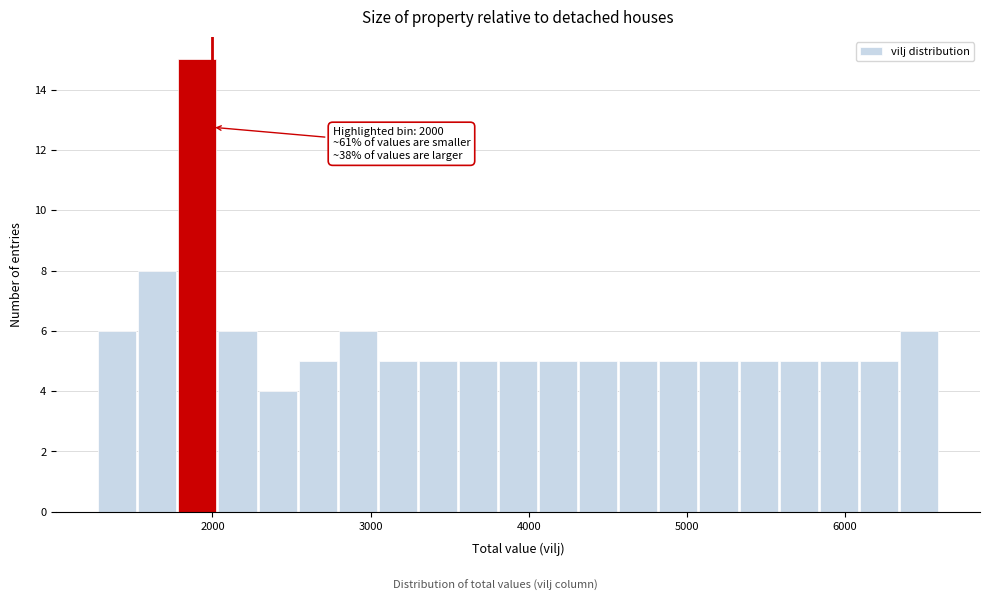

Read against the x-axis, roughly where is the centre of the tallest bar?

1900